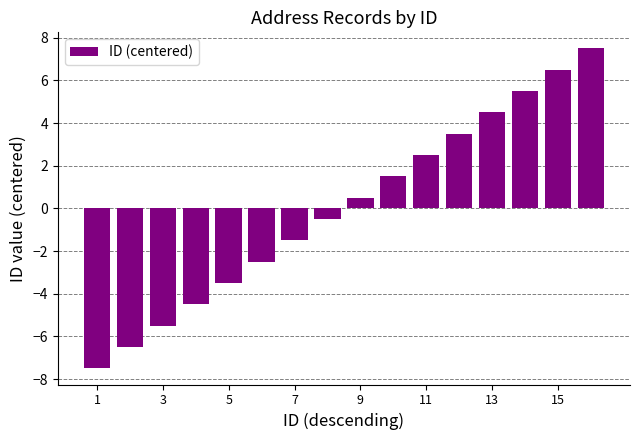

What is the difference between the second highest and minimum values?

14.0